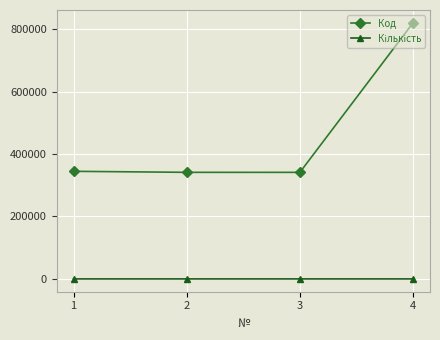

How many values in the Код series are below 344676?

2